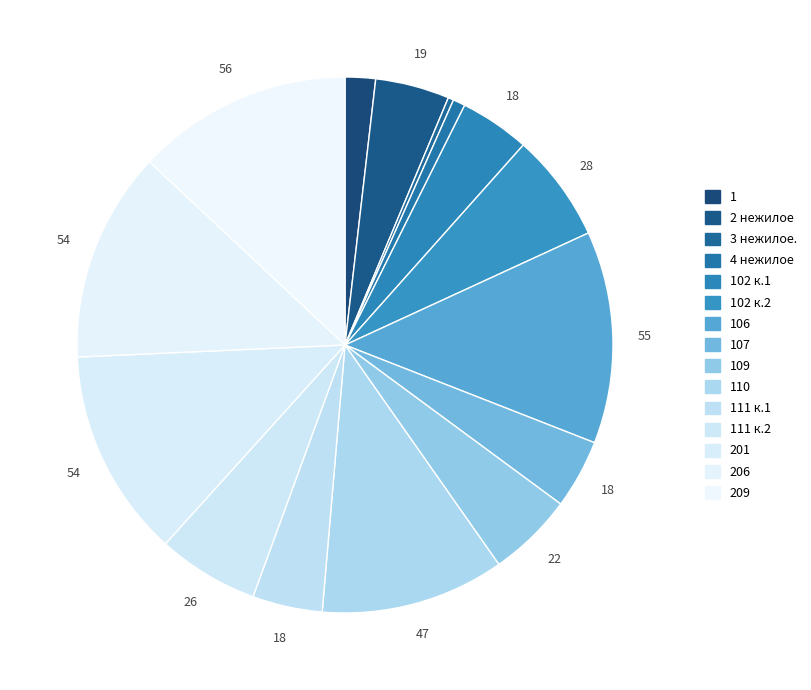

Between 107 and 106, which is larger?

106